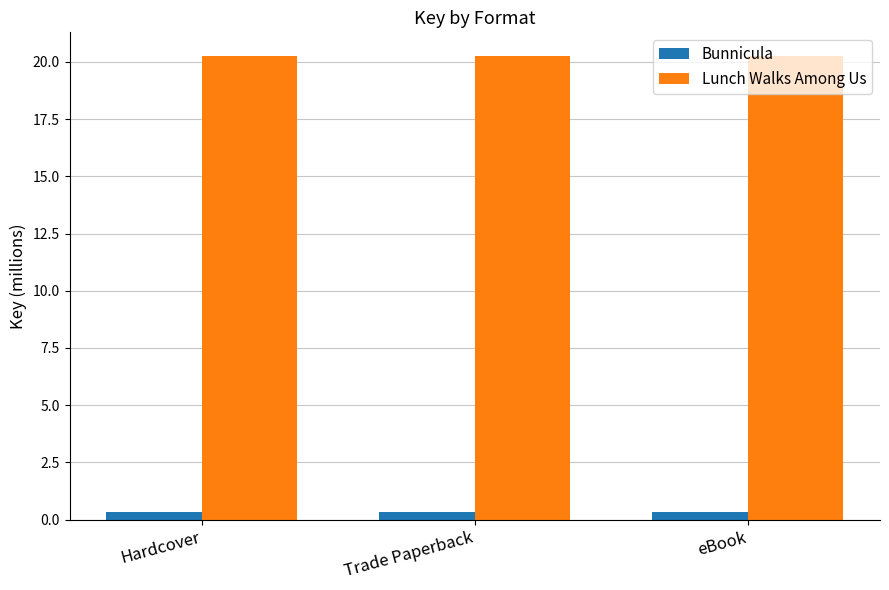

List the series in order of their overall mean, highest first.

Lunch Walks Among Us, Bunnicula